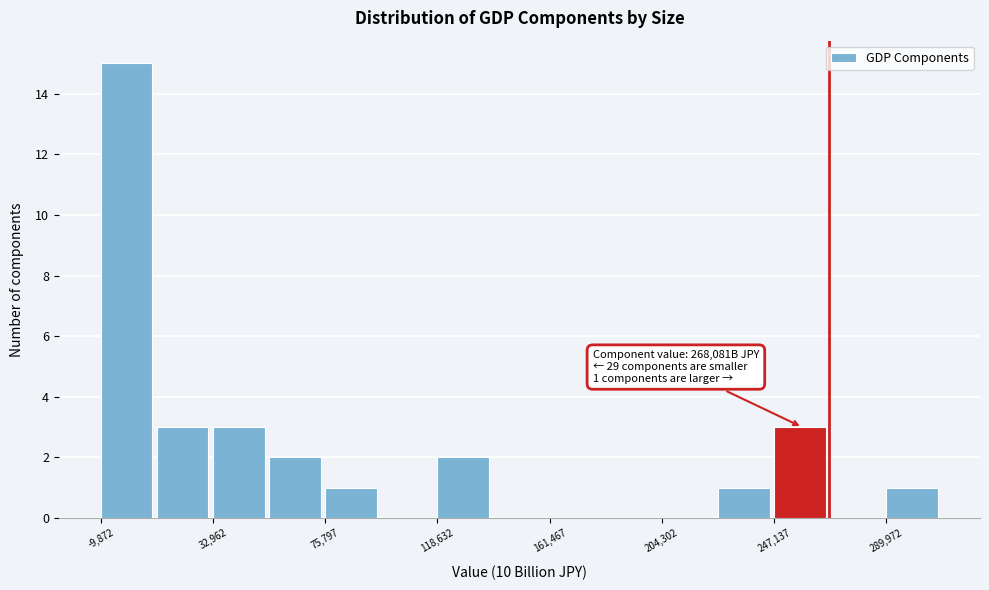

Which range on the x-axis has the tallest bar?

-10000 to 10000